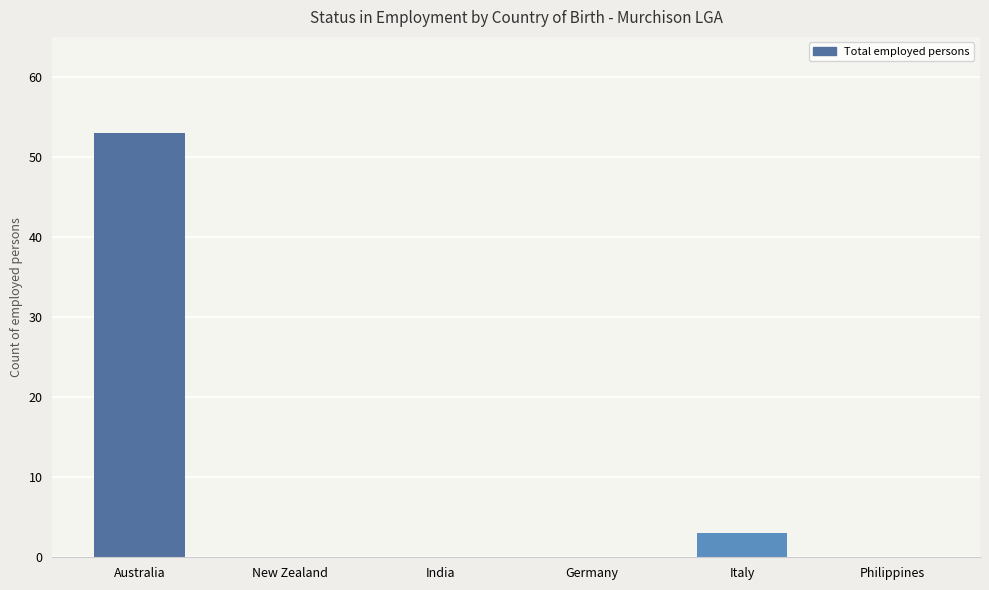

Which has a higher value, Australia or India?

Australia